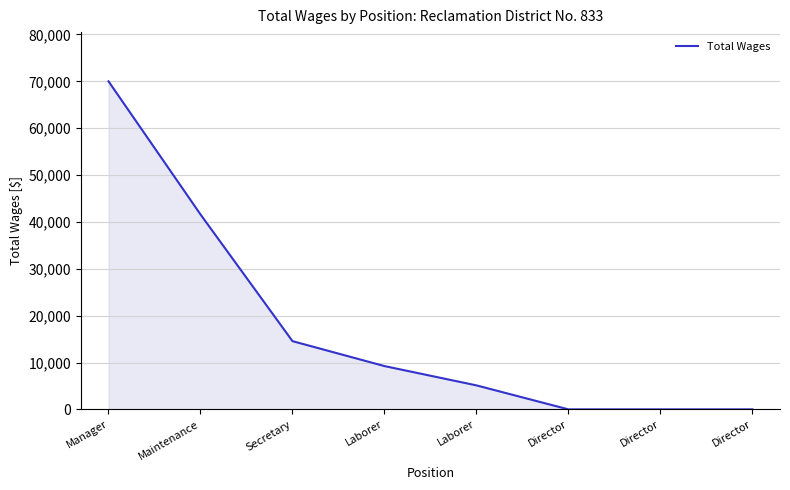

Reading left to right, list all the values displayed in this chart.

Manager=70000	Maintenance=41600	Secretary=14560	Laborer=9240	Laborer=5120	Director=0	Director=0	Director=0